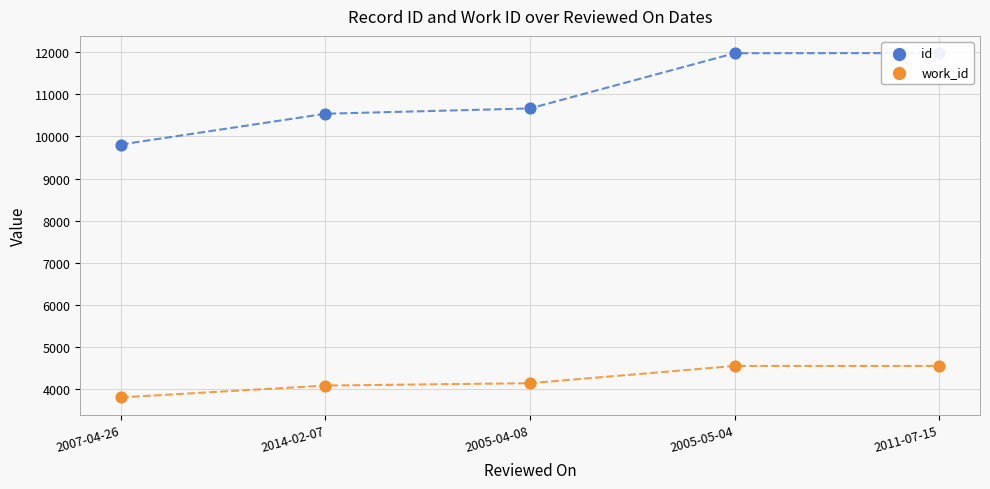

Which series has the largest total across all categories?

id